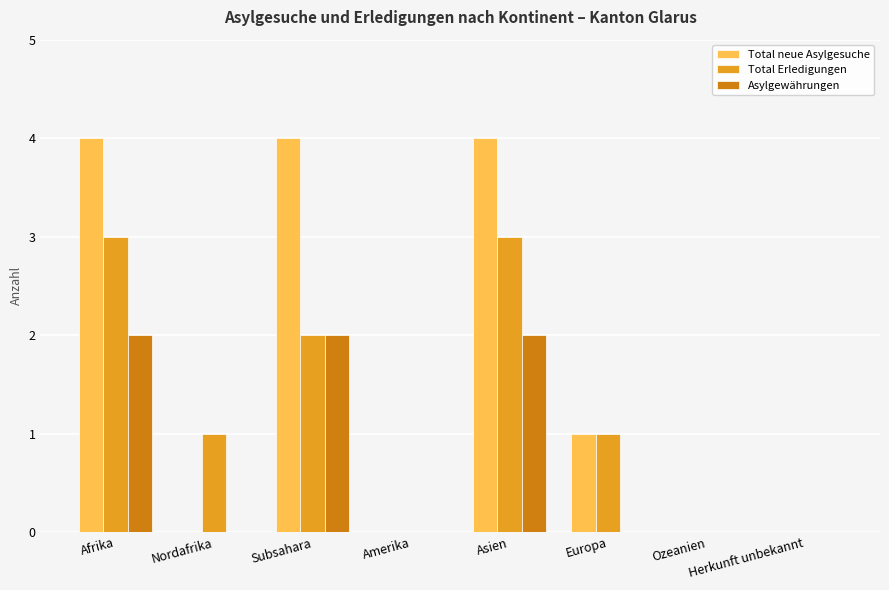

What is the average value of the Total Erledigungen series?

1